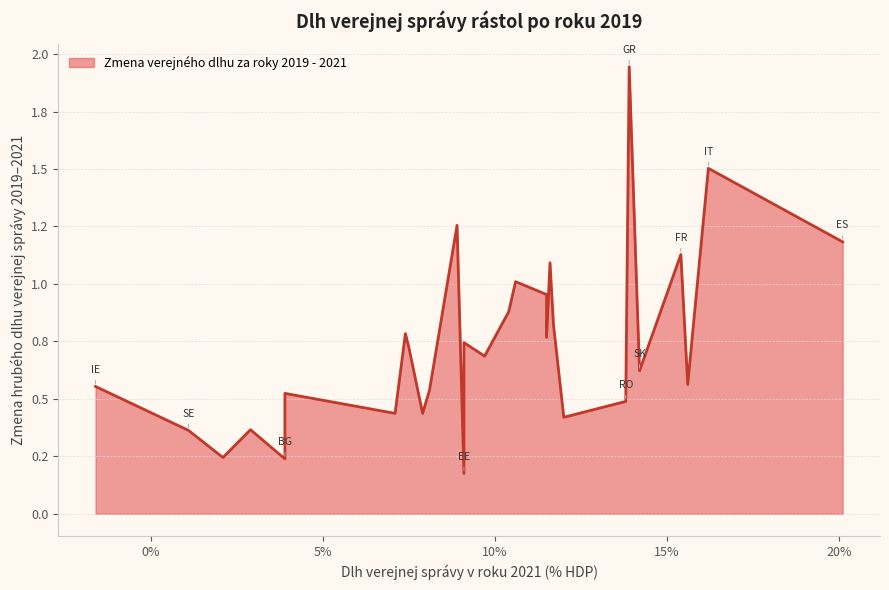

What is the change in value from DE to SE?

-0.3